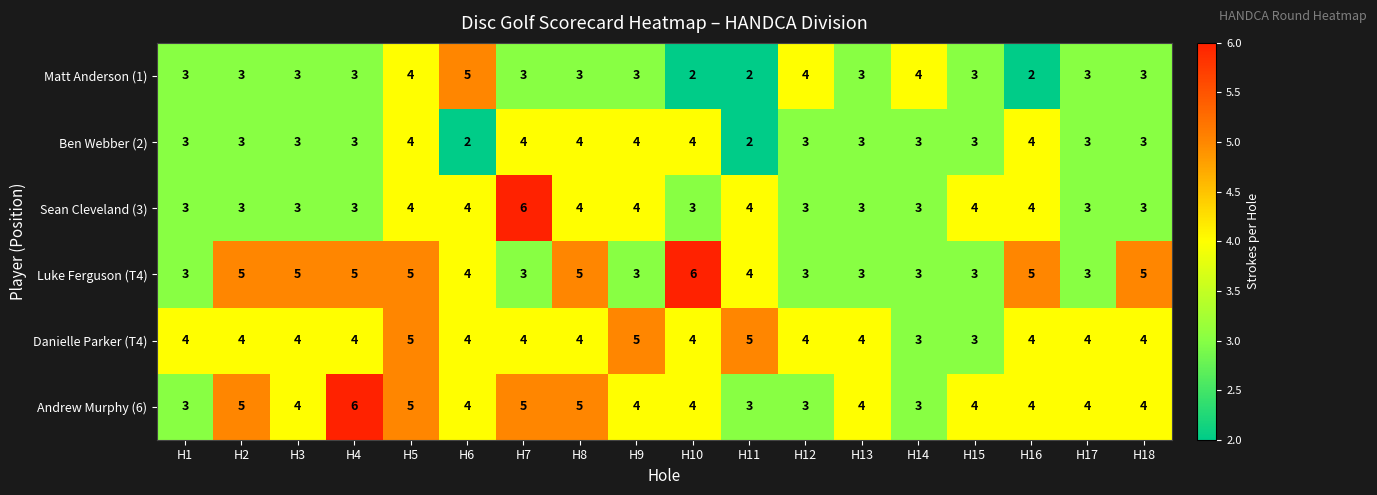

Is it true that Andrew Murphy (6) equals 2 at H18?

False